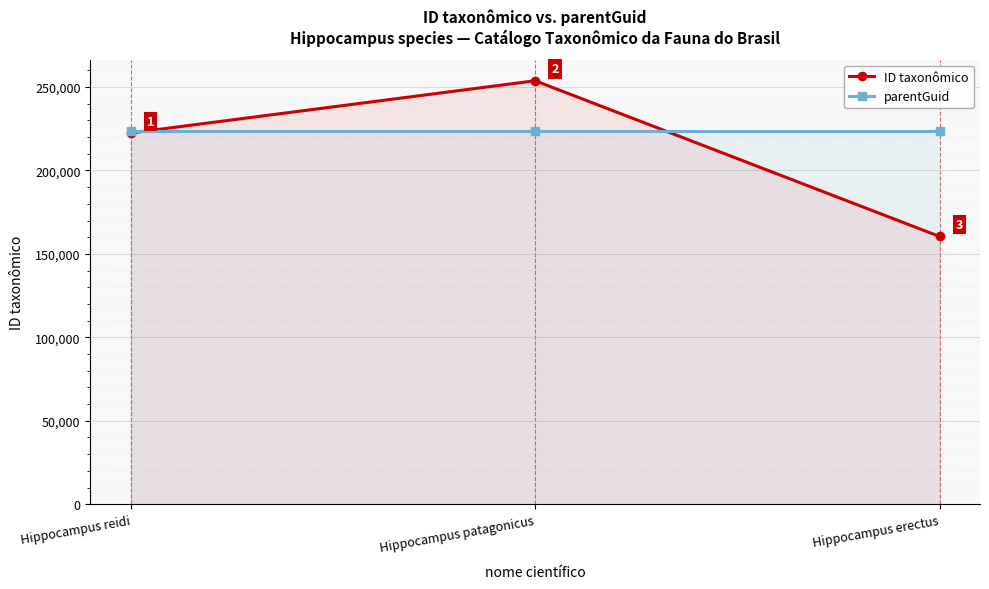

Reading left to right, what are all the values shown in this chart?

ID taxonômico: Hippocampus reidi=222445	Hippocampus patagonicus=253747	Hippocampus erectus=160435
parentGuid: Hippocampus reidi=223361	Hippocampus patagonicus=223361	Hippocampus erectus=223361